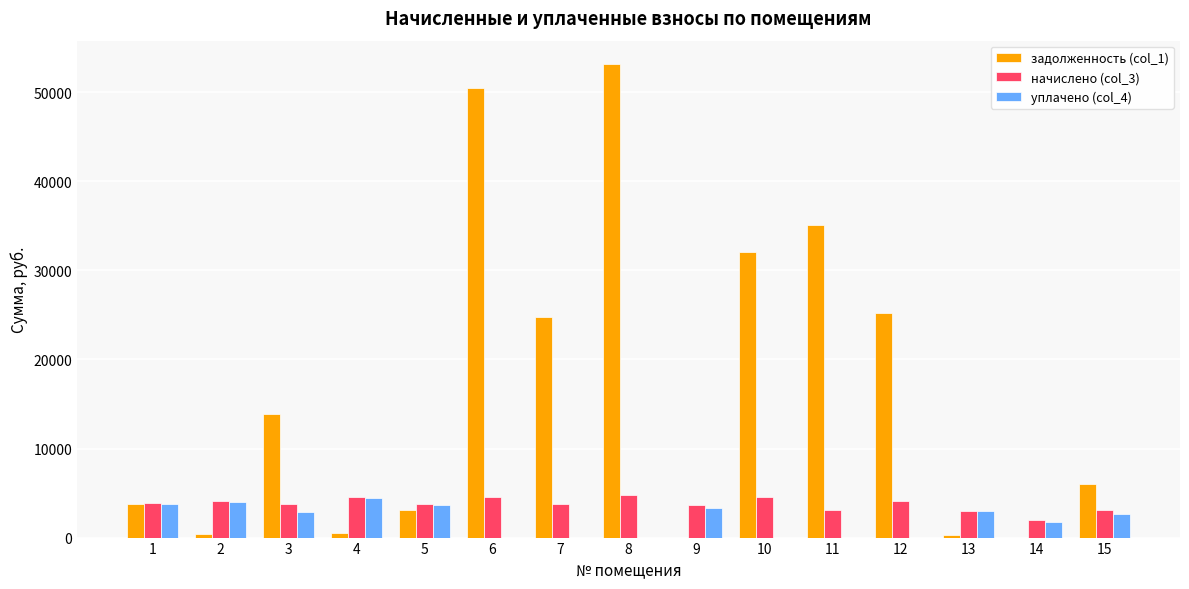

What is the sum of all начислено (col_3) values?

56466.2